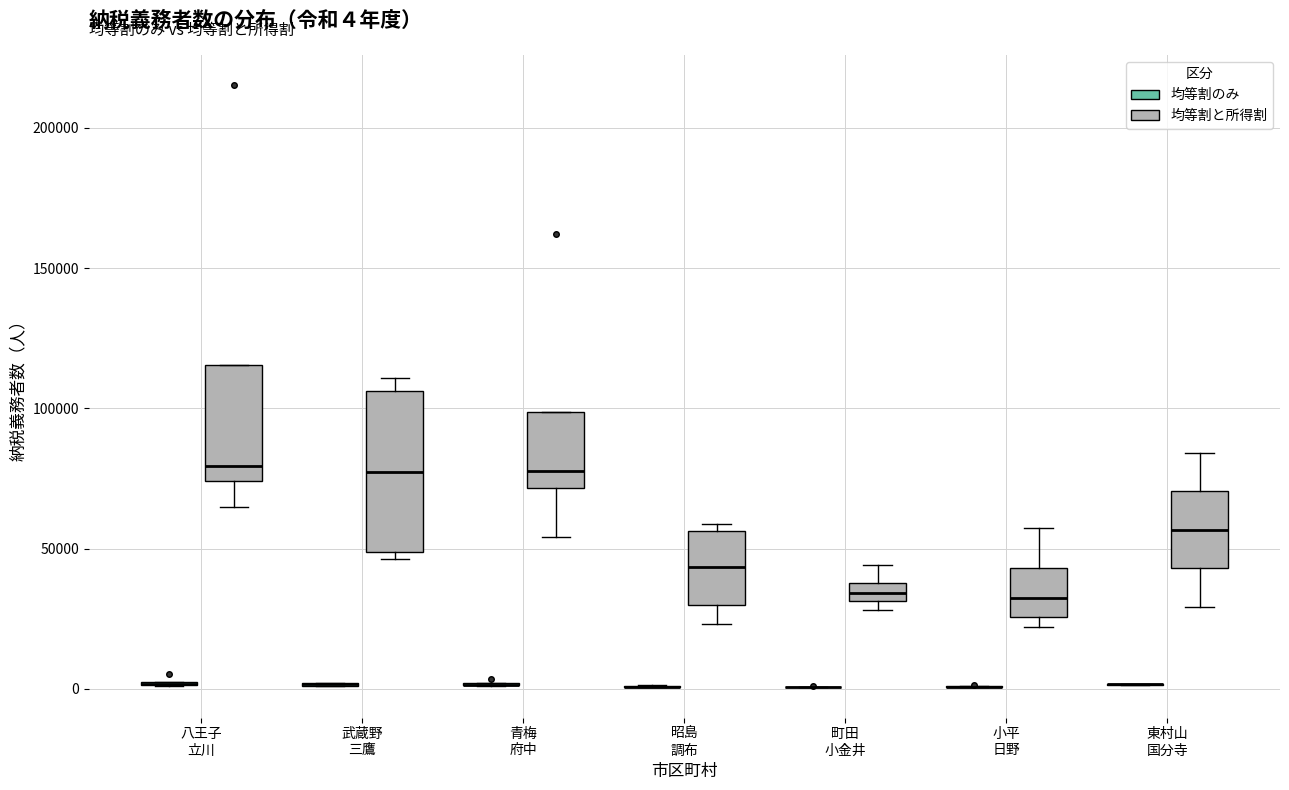

Comparing the boxes themselves (not the whiskers), which one is the tallest?

武蔵野 三鷹 (均等割と所得割)